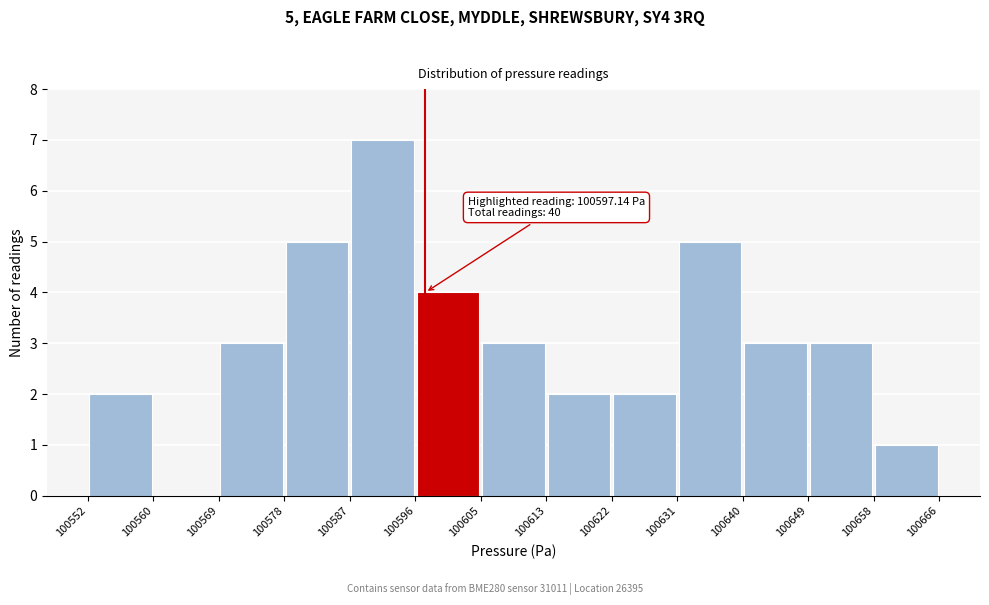

Which range on the x-axis has the tallest bar?

100587 to 100596